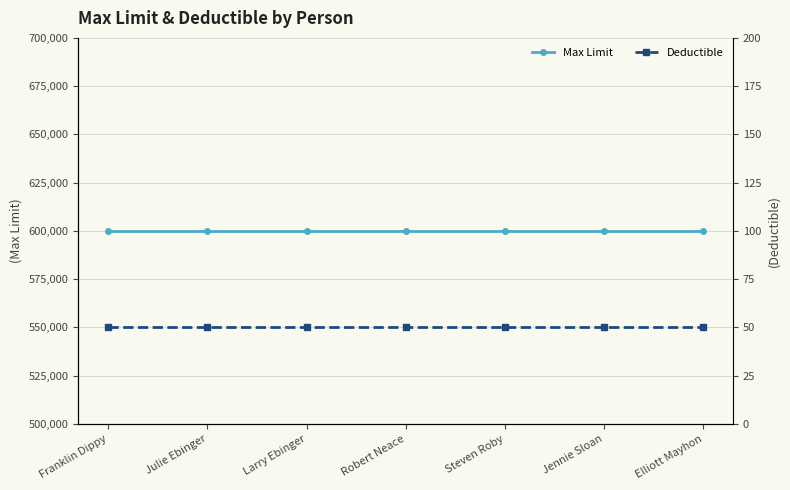

Is it true that Deductible equals 50 at Robert Neace?

True